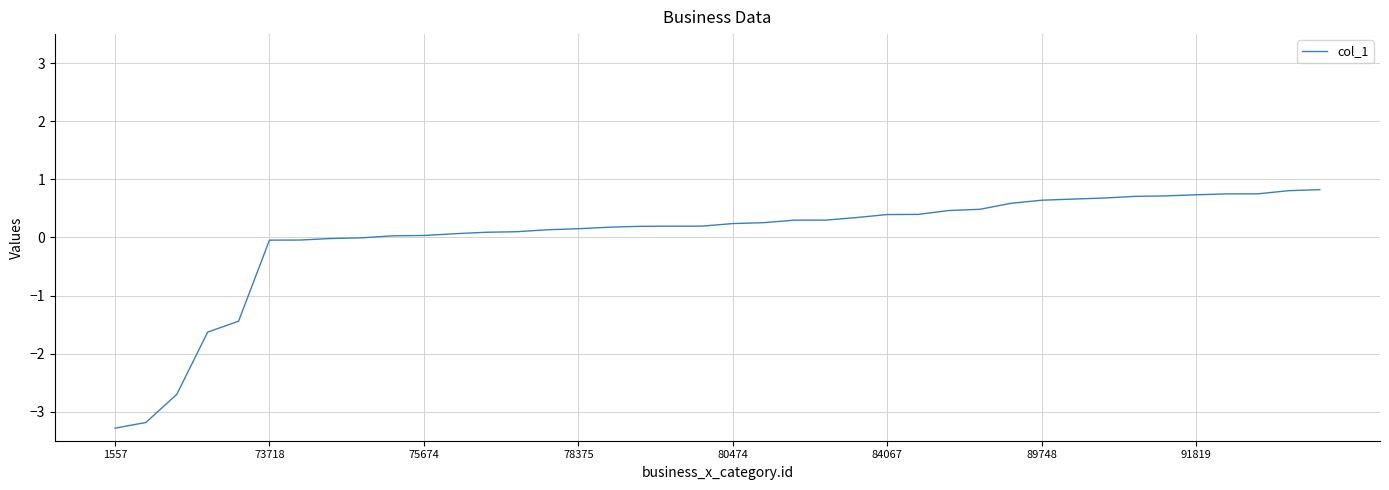

What is the smallest value displayed?

-3.3